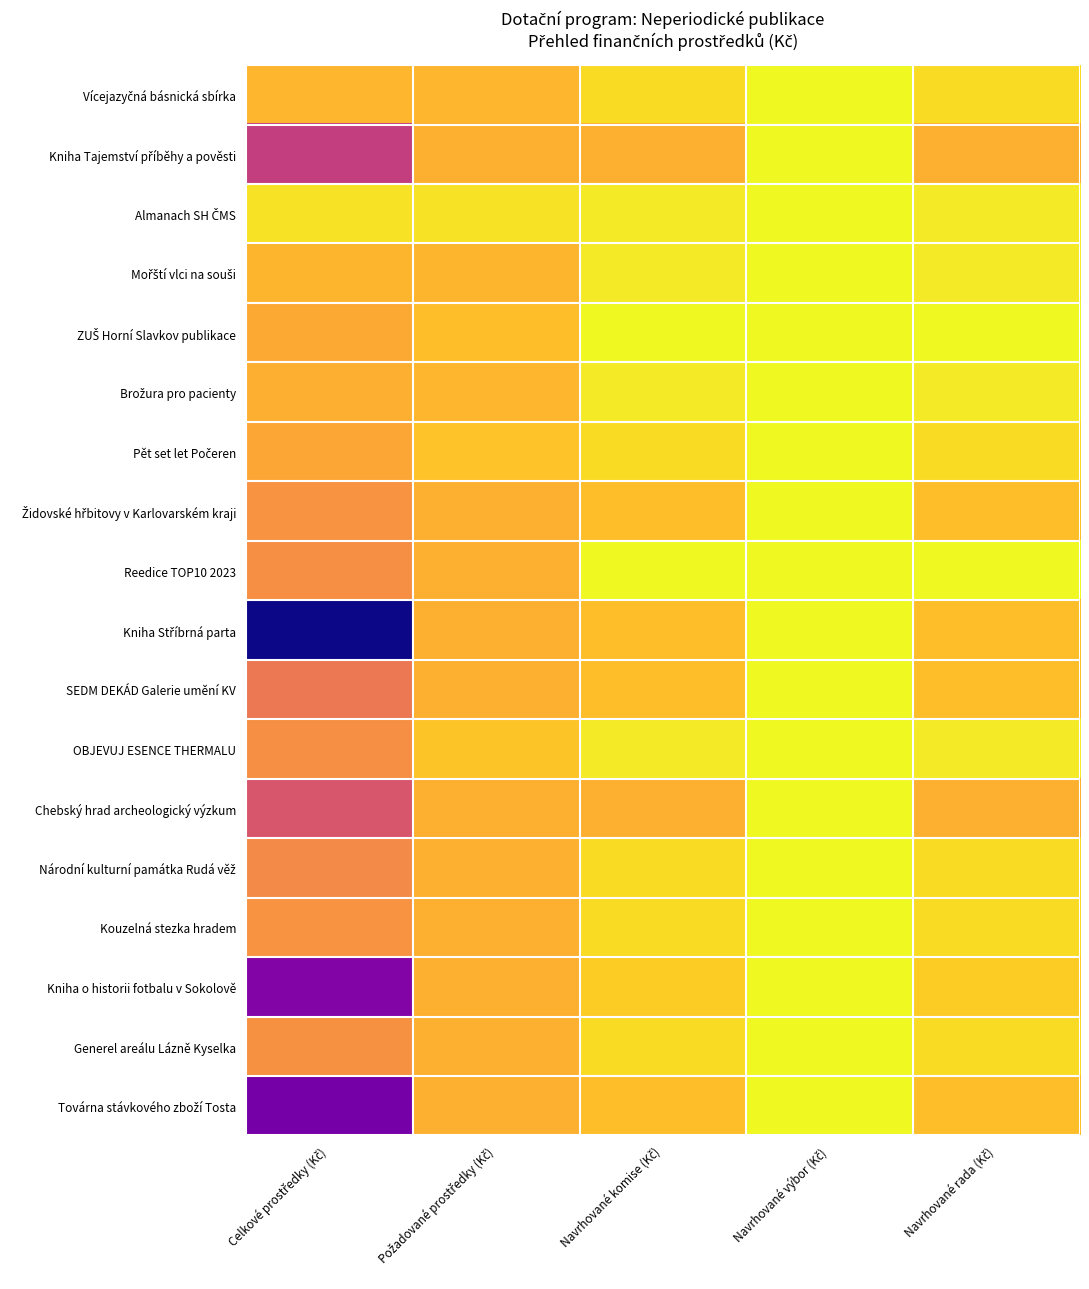

What is the difference between the highest and lowest values at Navrhované rada (Kč)?

50000